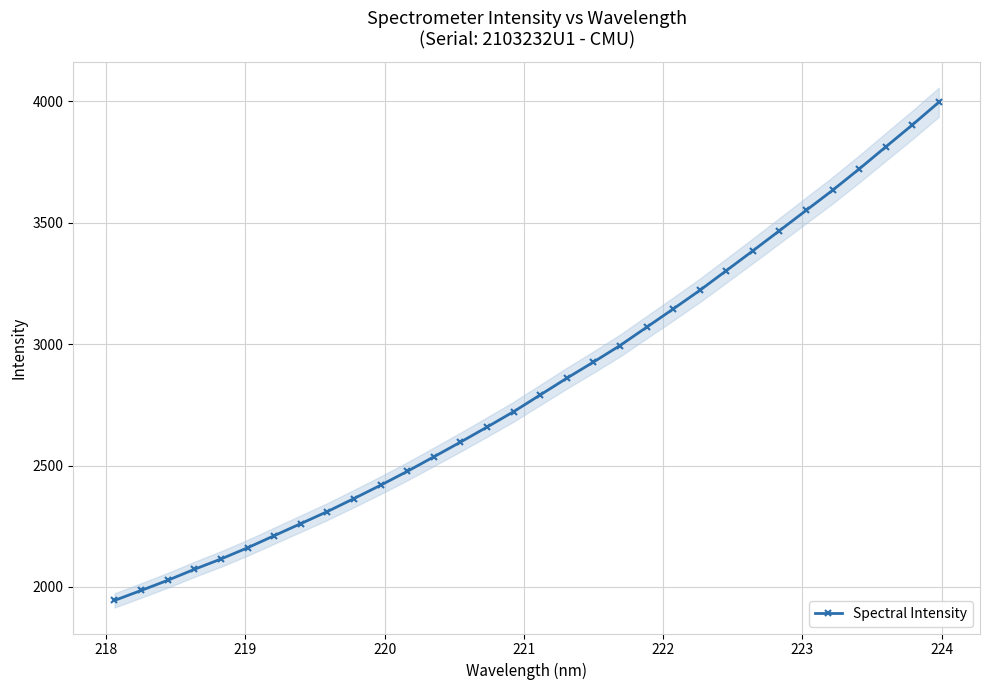

What is the value of the Spectral Intensity point at the 25th from the left?

3384.5